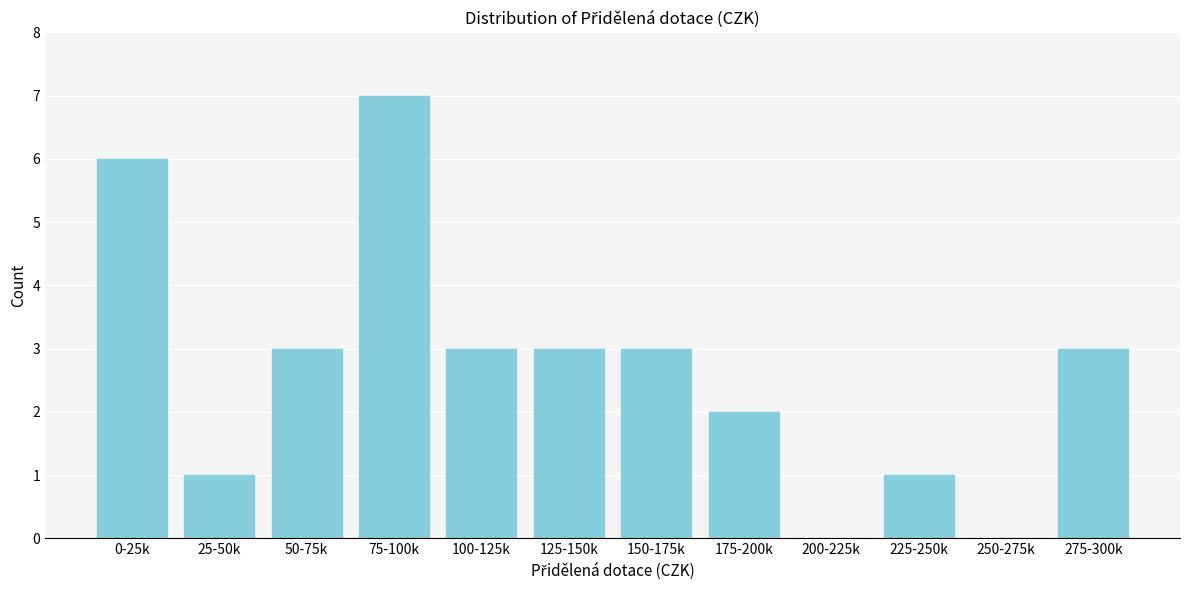

Reading right to left, list all the values displayed in this chart.

275-300k=3	250-275k=0	225-250k=1	200-225k=0	175-200k=2	150-175k=3	125-150k=3	100-125k=3	75-100k=7	50-75k=3	25-50k=1	0-25k=6